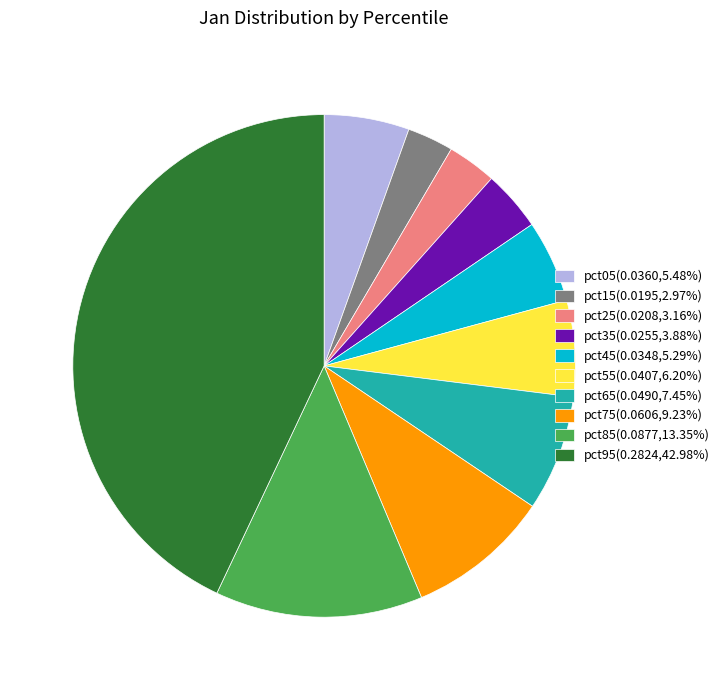

Is there any slice that represents more than half of the pie?

No